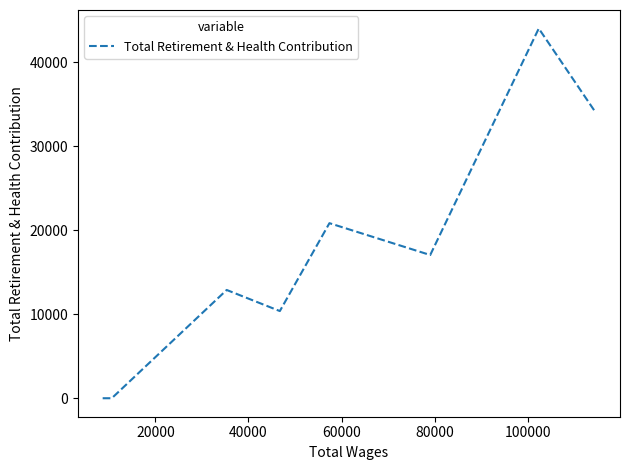

What is the maximum value shown in the chart?

44020